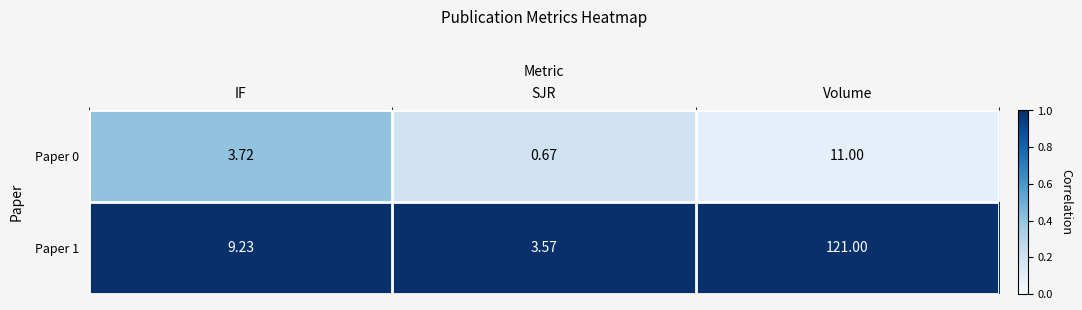

List the labels in order of Paper 1 value, smallest first.

SJR, IF, Volume